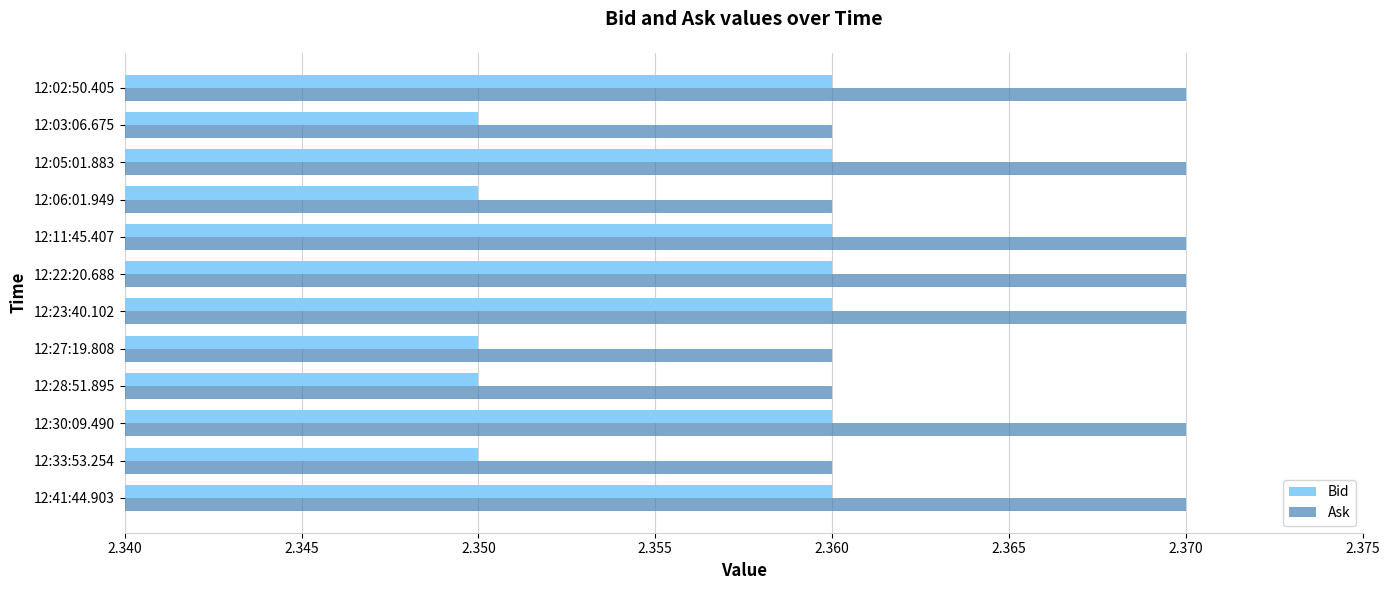

How many series are shown in this chart?

2